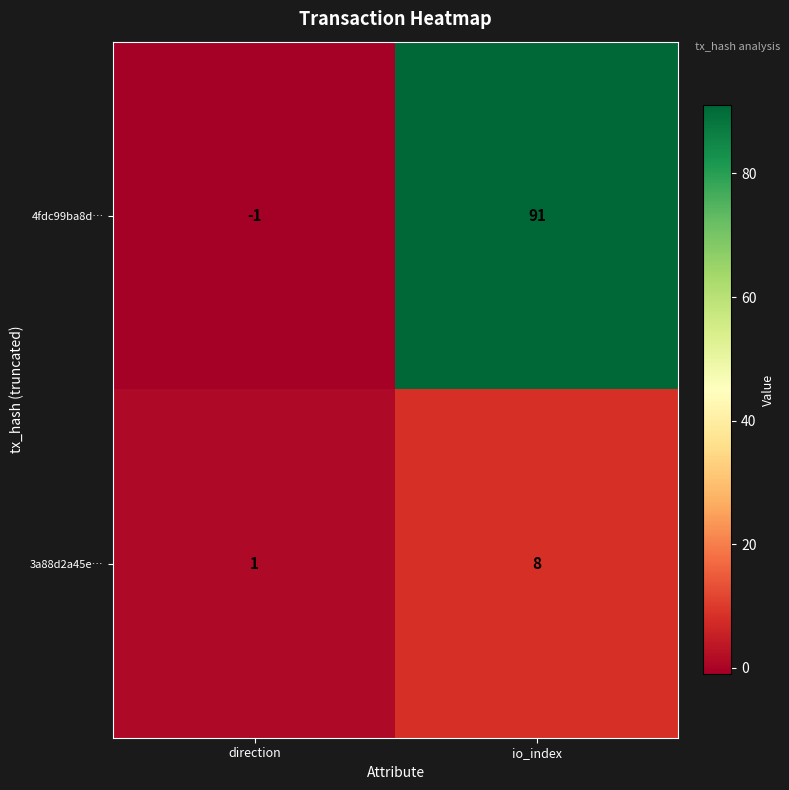

At which category does the chart reach its minimum across all series?

direction